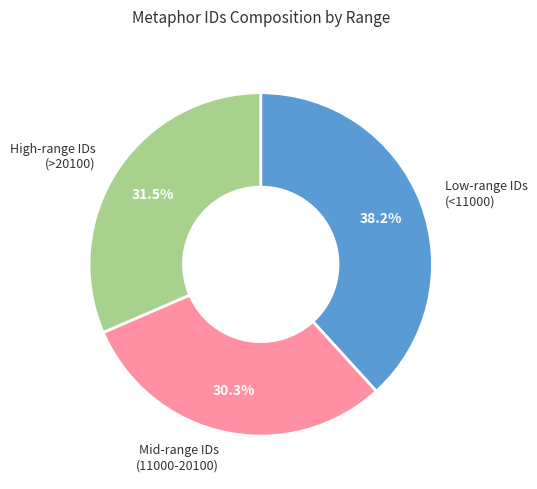

Is there any slice that represents more than half of the pie?

No